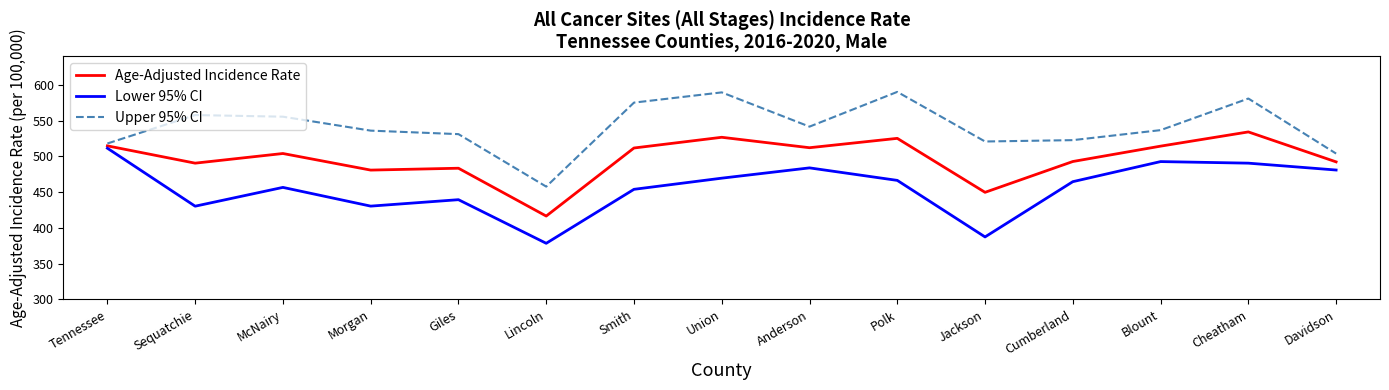

What is the approximate value of Lower 95% CI at Anderson?

483.9